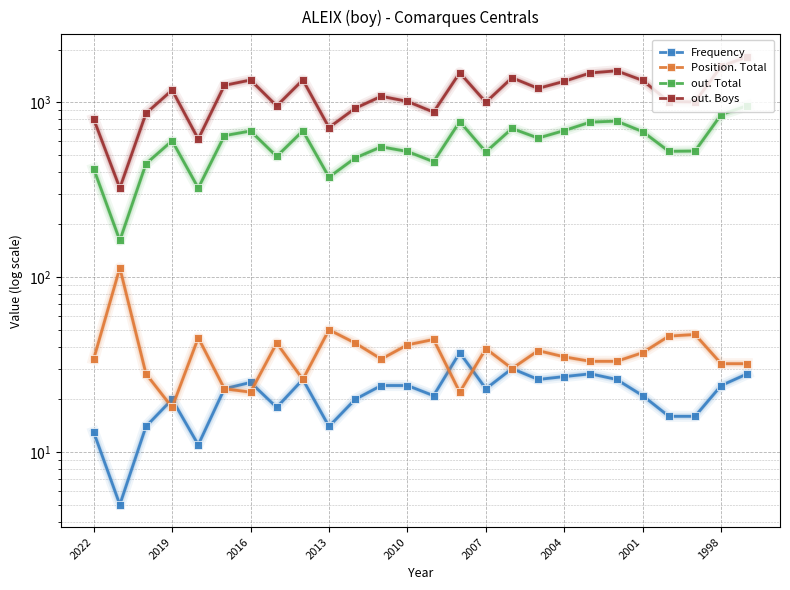

What is the spread (max minus min) of values at 16?

1351